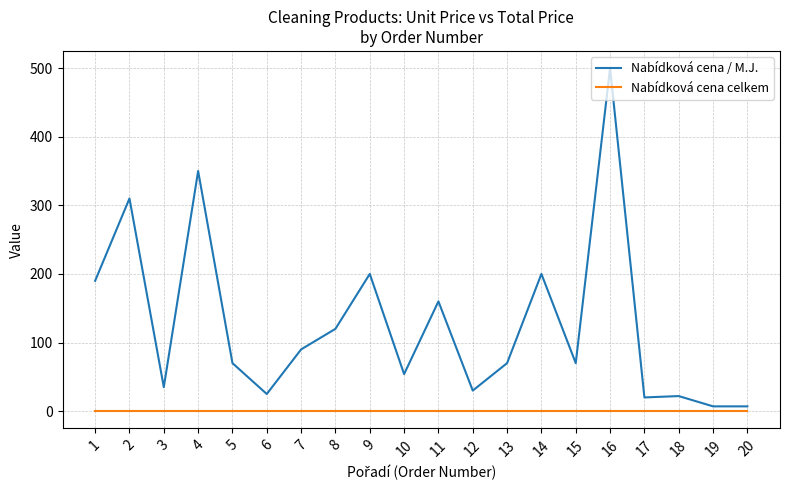

At which category is the sum across all series the highest?

16